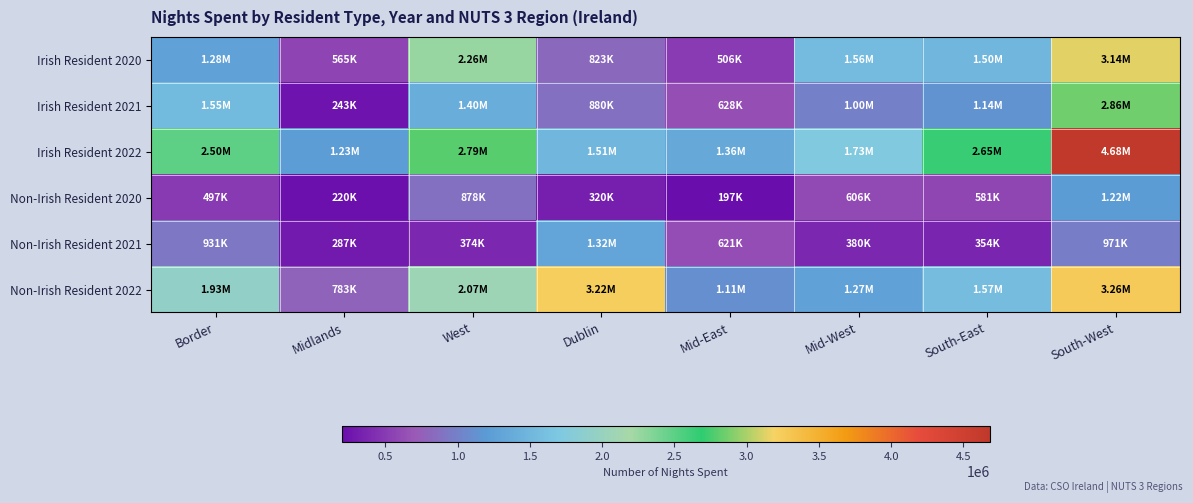

Reading right to left, transcribe all the data shown in this chart.

Irish Resident 2020: South-West=3137000	South-East=1496000	Mid-West=1560000	Mid-East=506000	Dublin=823000	West=2259000	Midlands=565000	Border=1278000
Irish Resident 2021: South-West=2856000	South-East=1138000	Mid-West=1002000	Mid-East=628000	Dublin=880000	West=1399000	Midlands=243000	Border=1550000
Irish Resident 2022: South-West=4683000	South-East=2645000	Mid-West=1732000	Mid-East=1358000	Dublin=1515000	West=2795000	Midlands=1227000	Border=2501000
Non-Irish Resident 2020: South-West=1218814	South-East=581238	Mid-West=606104	Mid-East=196595	Dublin=319759	West=877686	Midlands=219519	Border=496539
Non-Irish Resident 2021: South-West=970528	South-East=354397	Mid-West=380289	Mid-East=620767	Dublin=1315930	West=373767	Midlands=287402	Border=931371
Non-Irish Resident 2022: South-West=3261000	South-East=1571000	Mid-West=1273000	Mid-East=1112000	Dublin=3224000	West=2068000	Midlands=783000	Border=1934000